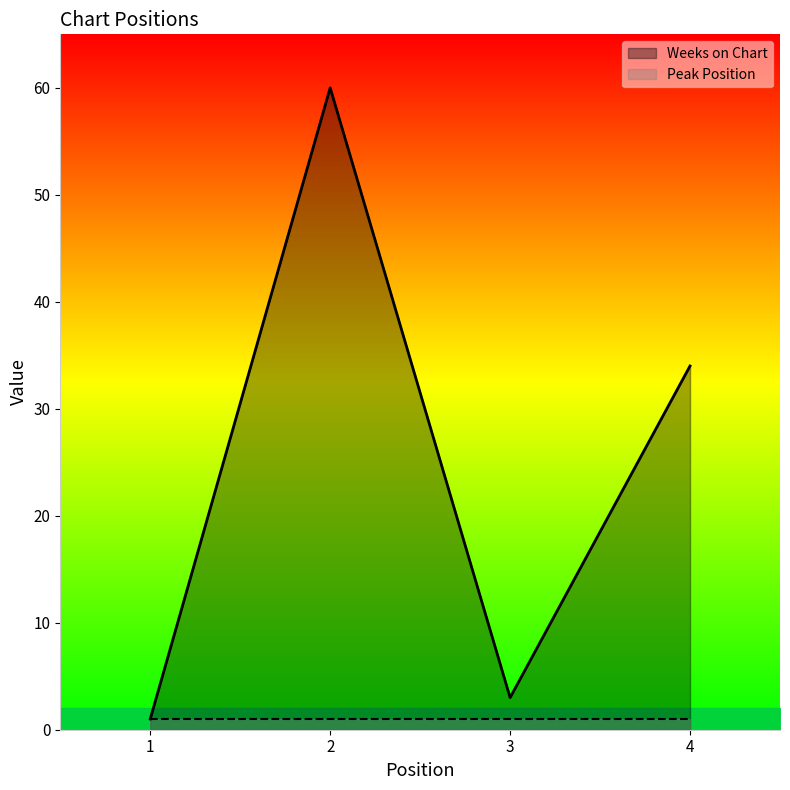

What are all the series names shown in the legend?

Weeks on Chart, Peak Position